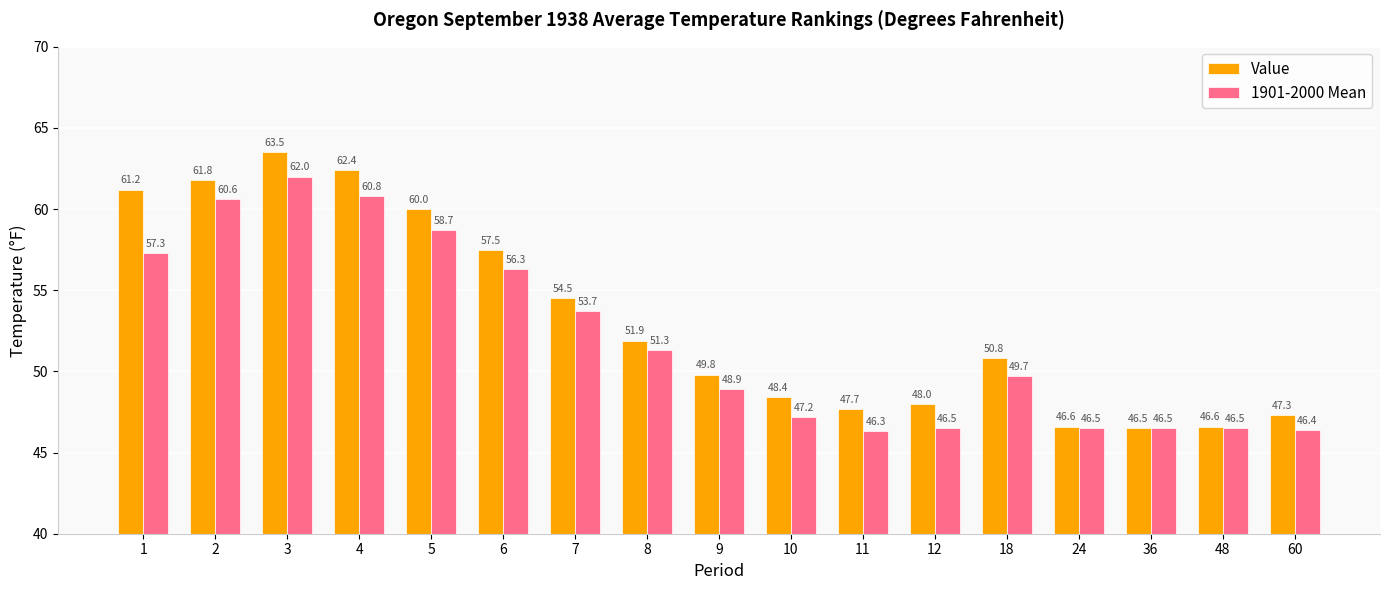

At which label does 1901-2000 Mean reach its minimum?

11